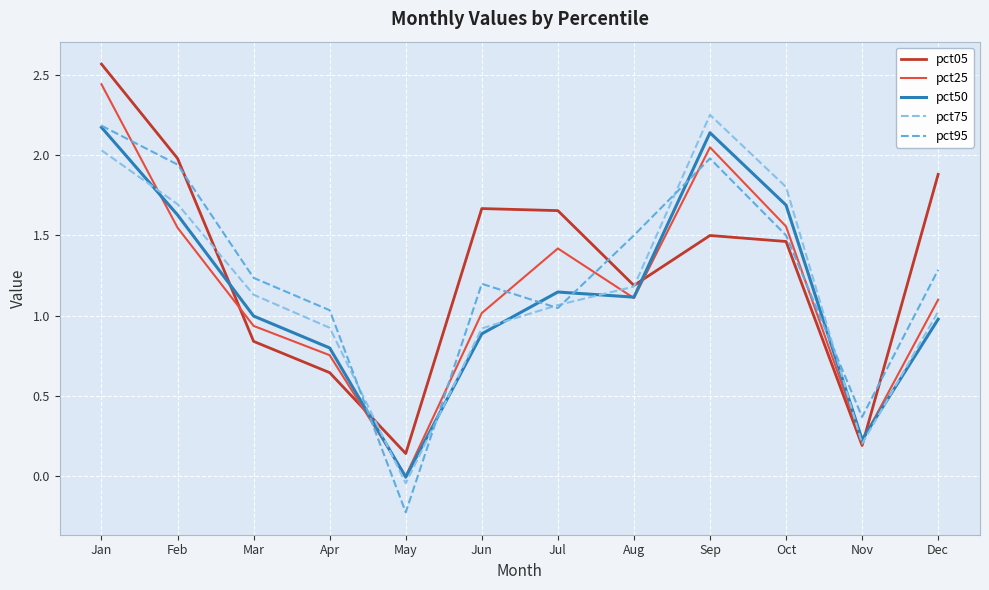

True or false: pct25 has a value of 0.2 at Nov.

True